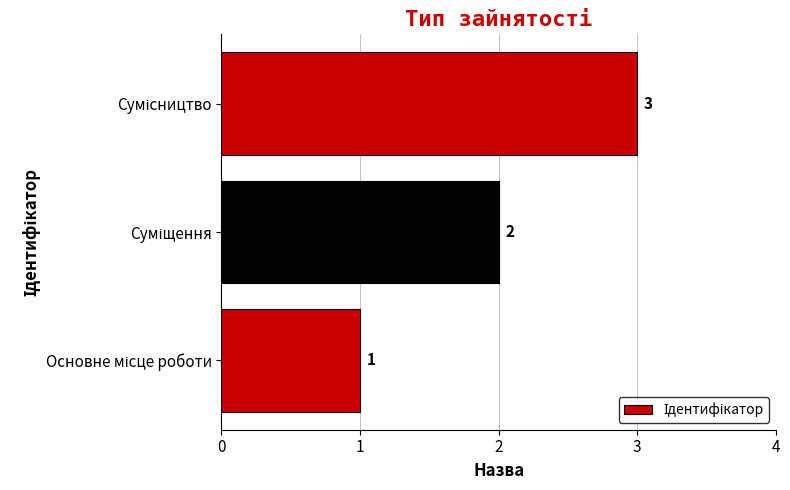

What is the greatest value displayed?

3